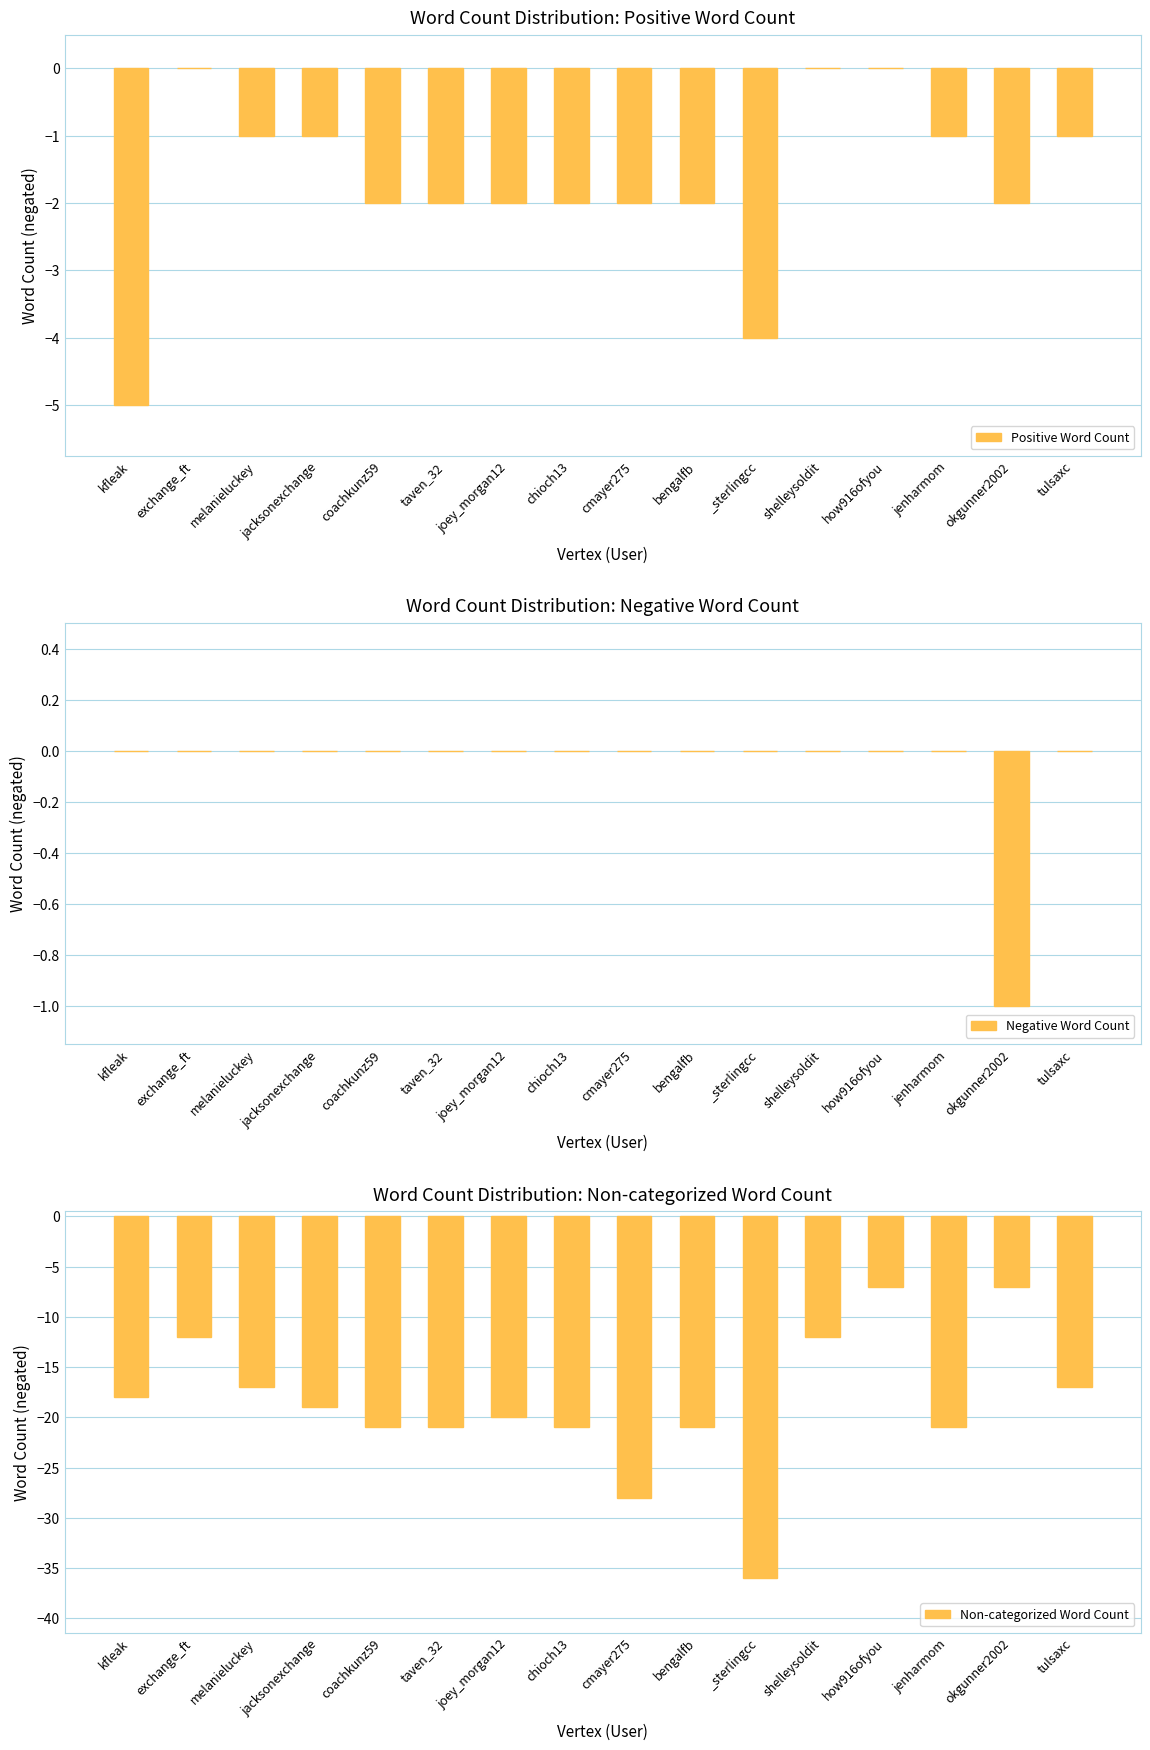

How many data points in Non-categorized Word Count are above -19?

7